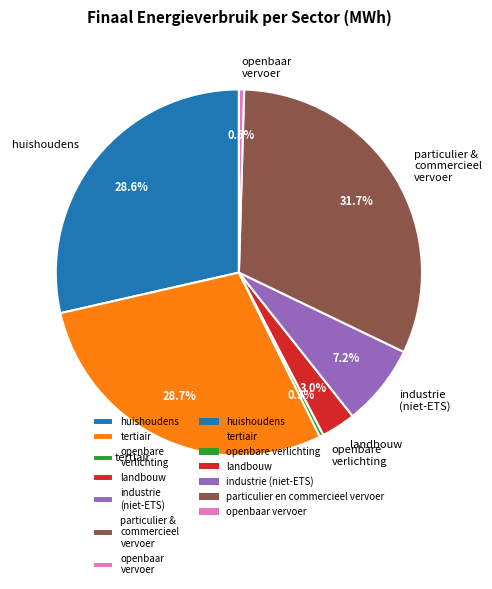

Does openbare verlichting represent more than half of the total?

No